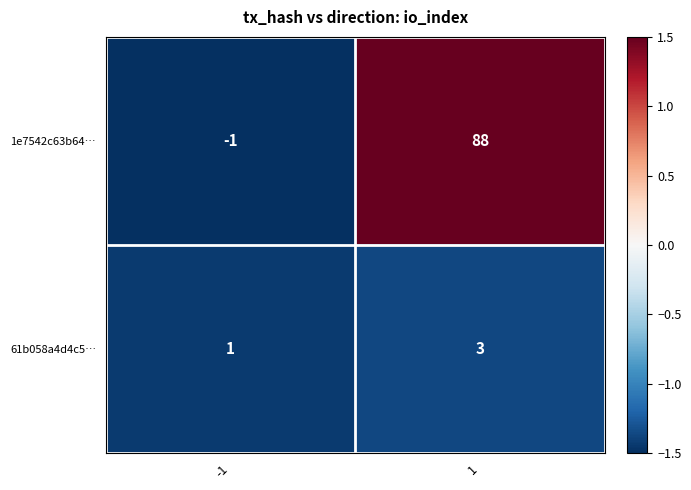

What is the spread (max minus min) of values at -1?

2